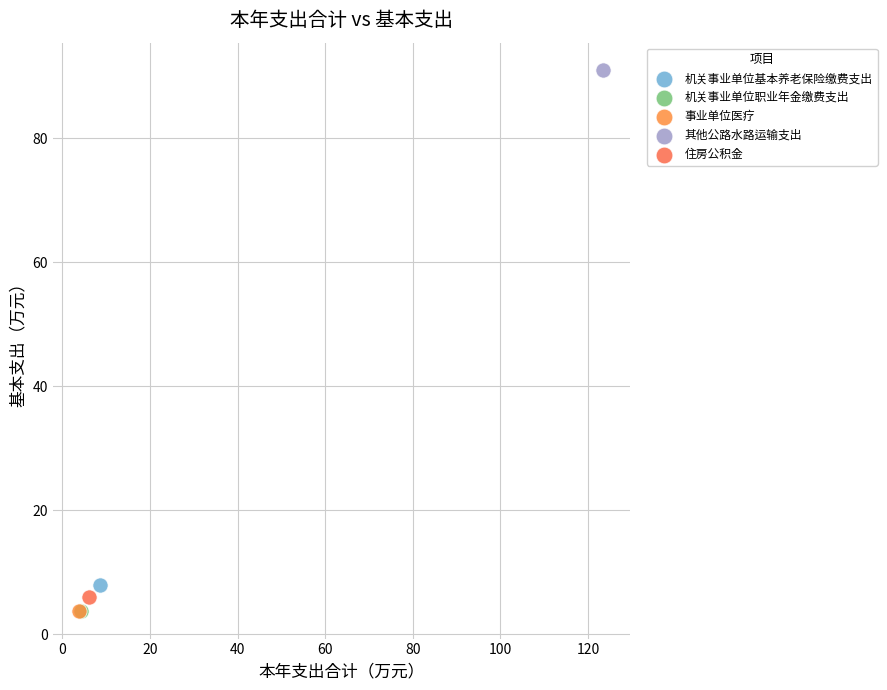

What are all the series names shown in the legend?

机关事业单位基本养老保险缴费支出, 机关事业单位职业年金缴费支出, 事业单位医疗, 其他公路水路运输支出, 住房公积金